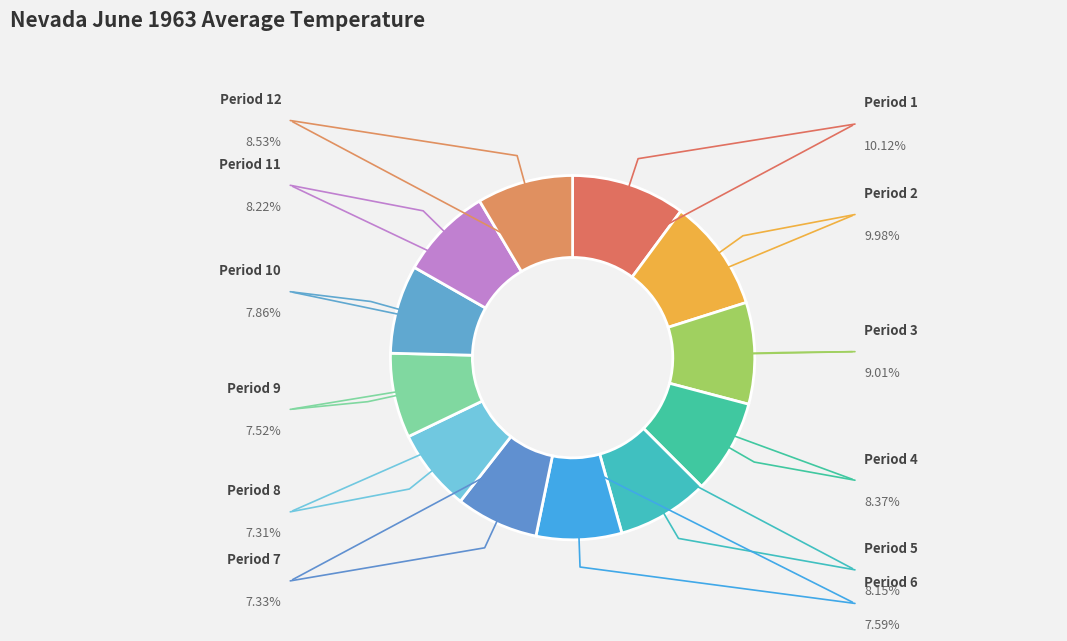

To the nearest percent, what portion does Period 2 represent?

10%